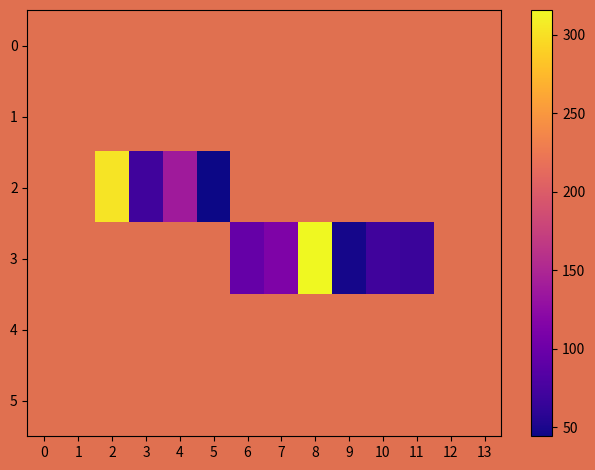

At 1, list the series in order from largest to smallest.

0, 1, 2, 3, 4, 5